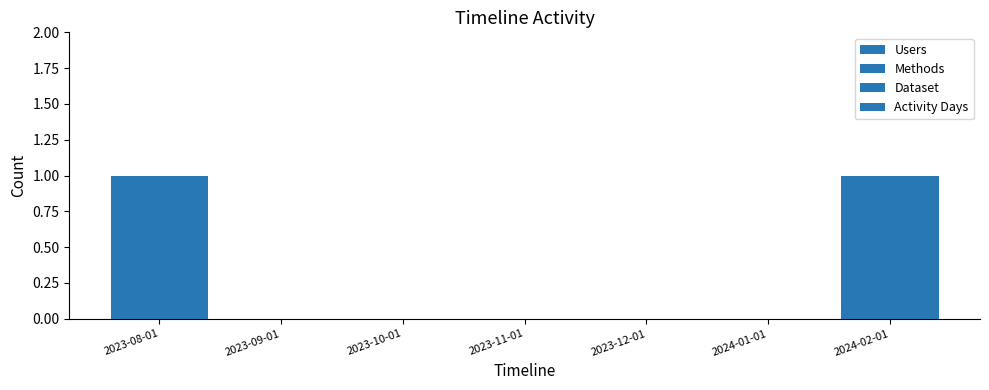

Which category has the lowest value in the Dataset series?

2023-09-01